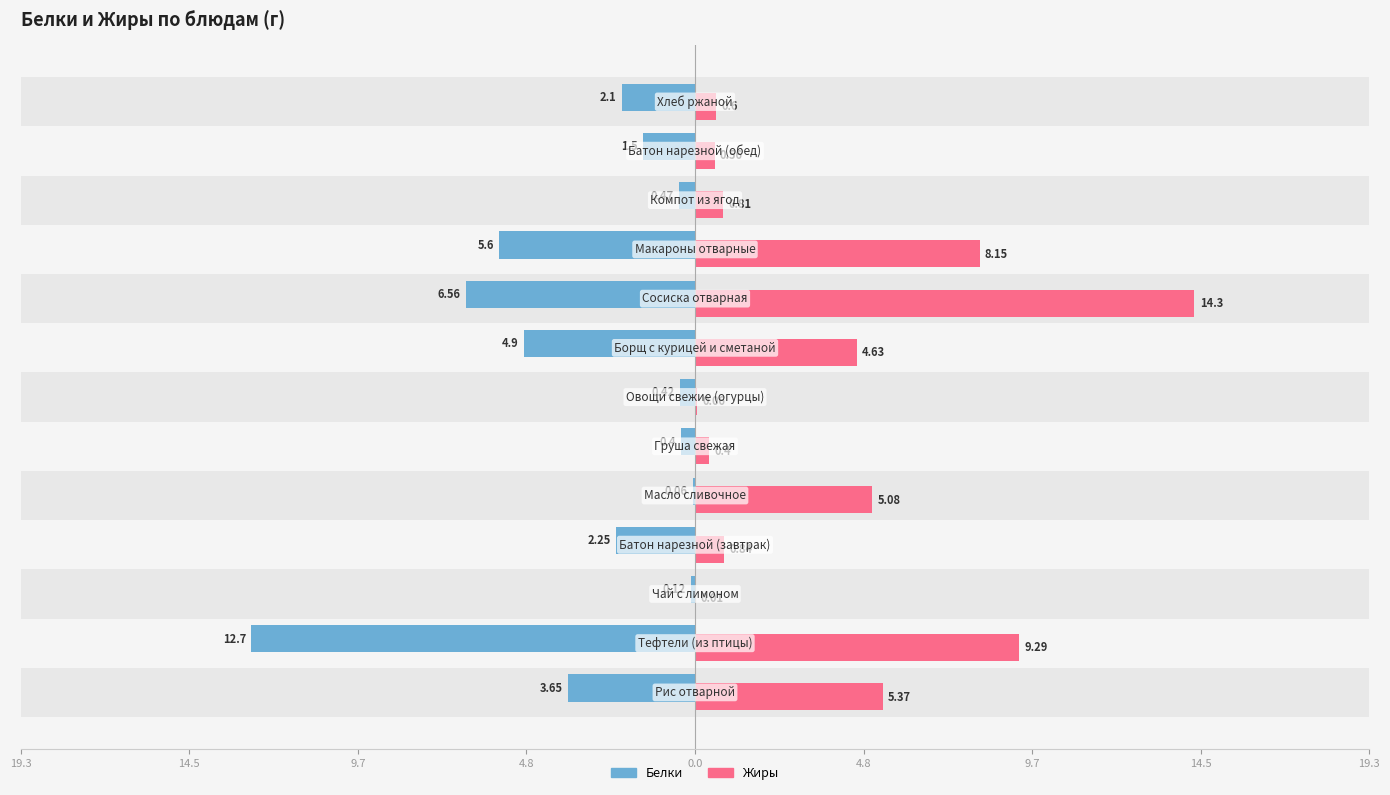

Reading left to right, extract all data points from this chart.

Белки: -3.6	-12.7	-0.1	-2.2	-0.1	-0.4	-0.4	-4.9	-6.6	-5.6	-0.5	-1.5	-2.1
Жиры: 5.4	9.3	0.0	0.8	5.1	0.4	0.1	4.6	14.3	8.2	0.8	0.6	0.6